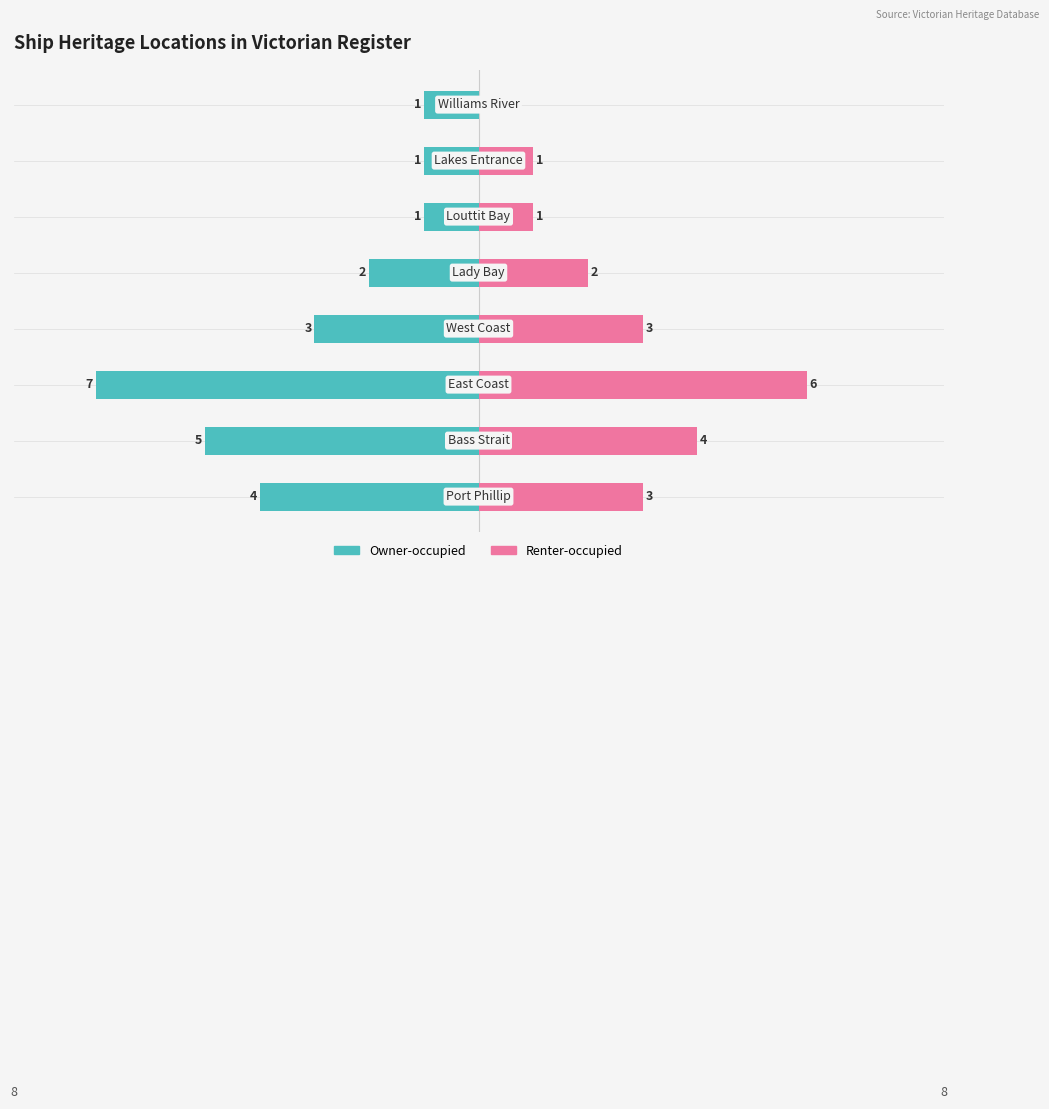

Reading left to right, extract all data points from this chart.

Owner-occupied: 0=-4	1=-5	2=-7	3=-3	4=-2	5=-1	6=-1	7=-1
Renter-occupied: 0=3	1=4	2=6	3=3	4=2	5=1	6=1	7=0